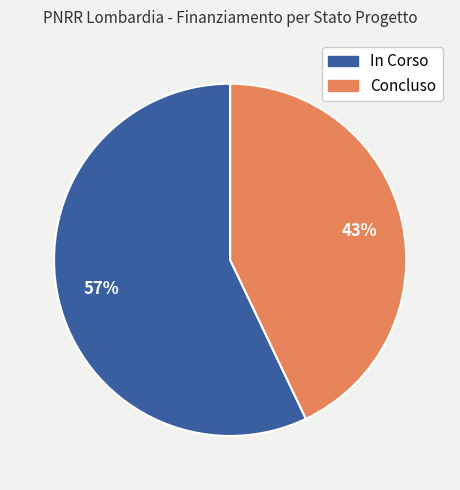

True or false: In Corso accounts for 57% of the total.

True